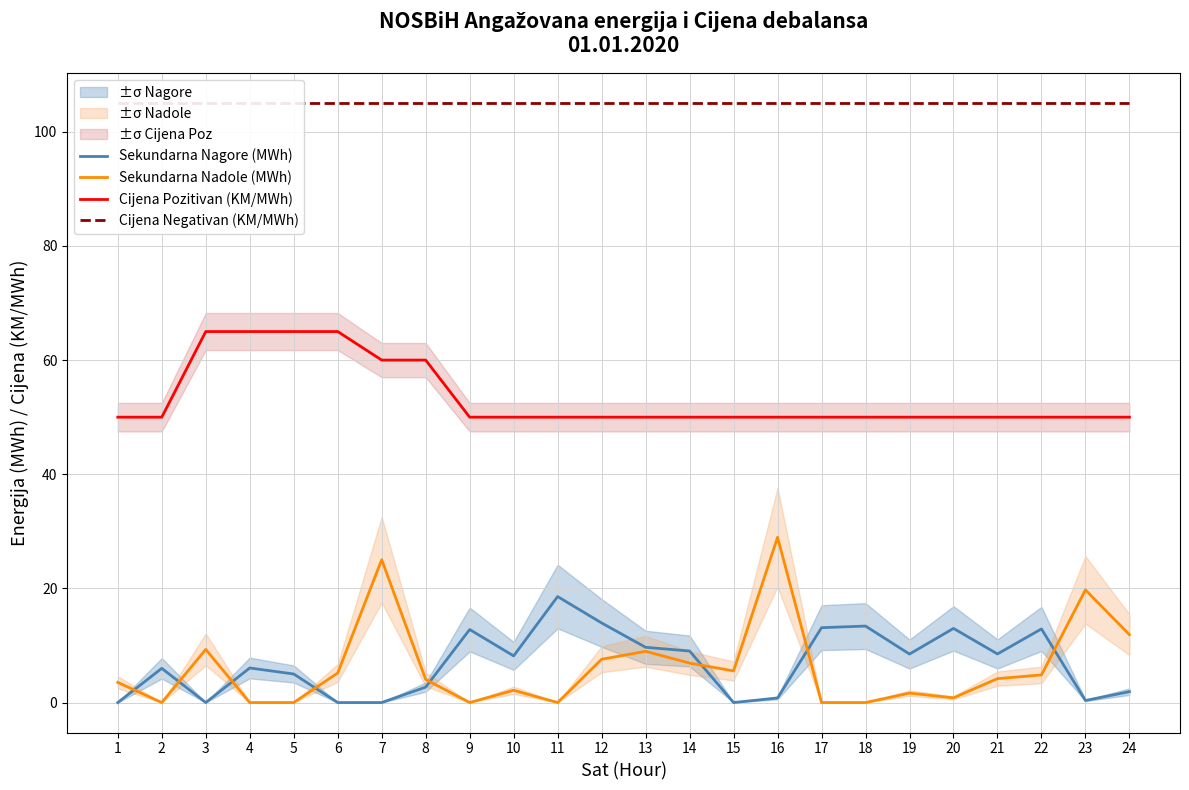

True or false: Cijena Pozitivan (KM/MWh) has more than 2 interior local peaks.

False